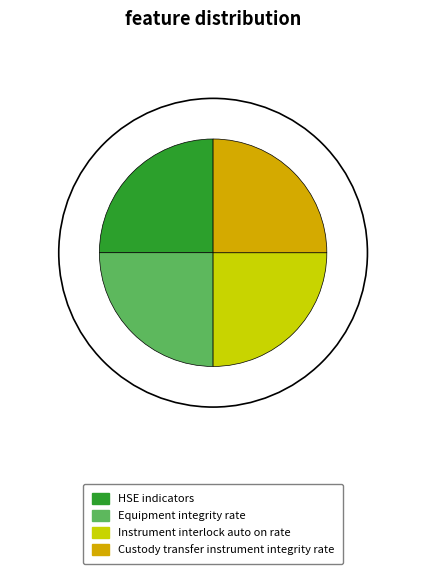

What is the ratio of the value at HSE indicators to the value at Equipment integrity rate?

1.0